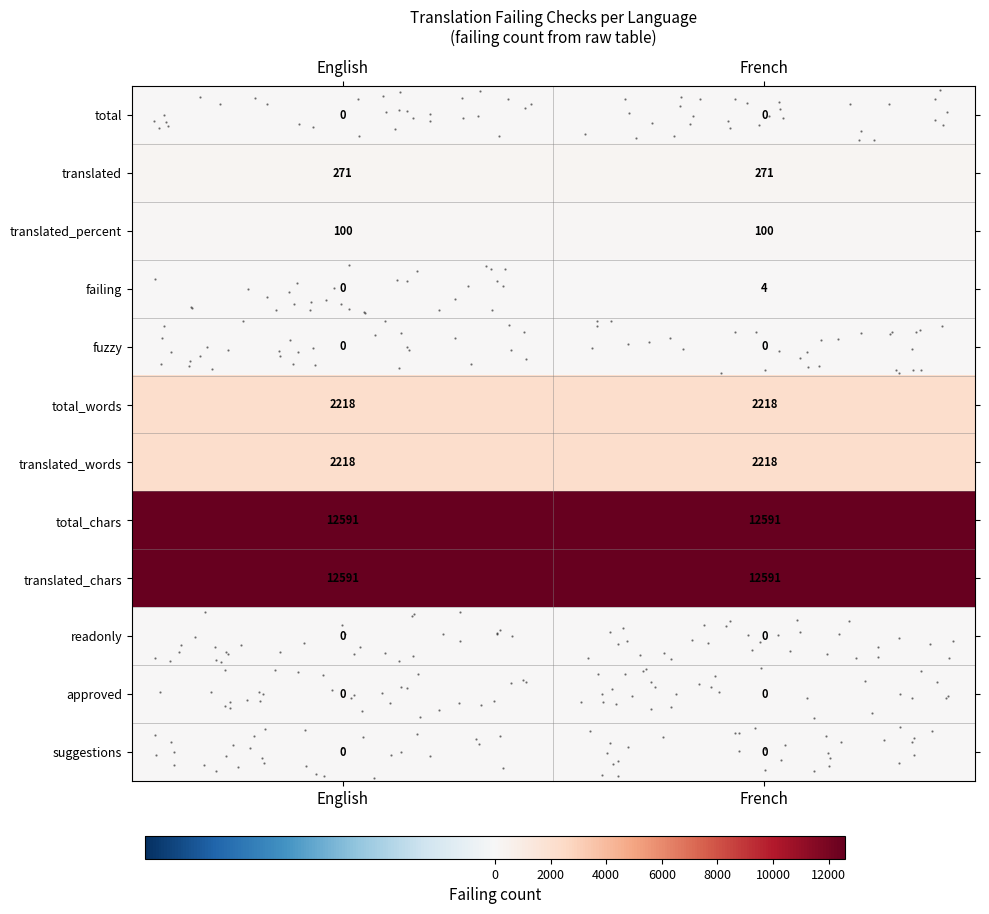

Between French and English, which is larger?

French